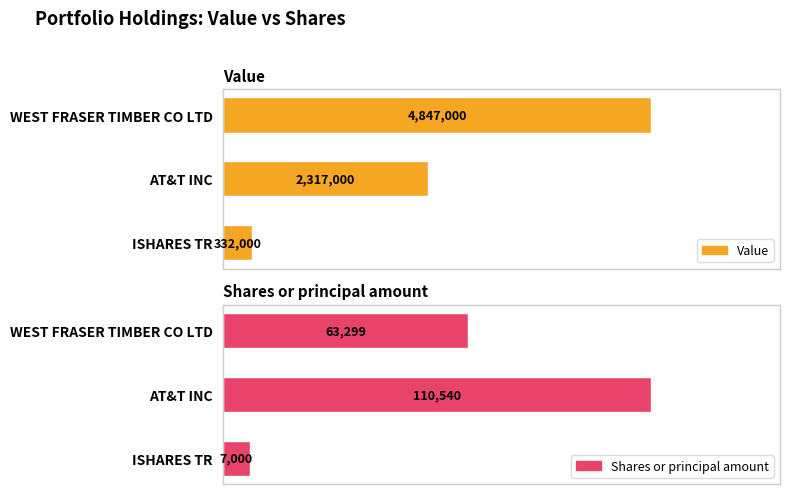

Which series has the widest spread of values?

Value